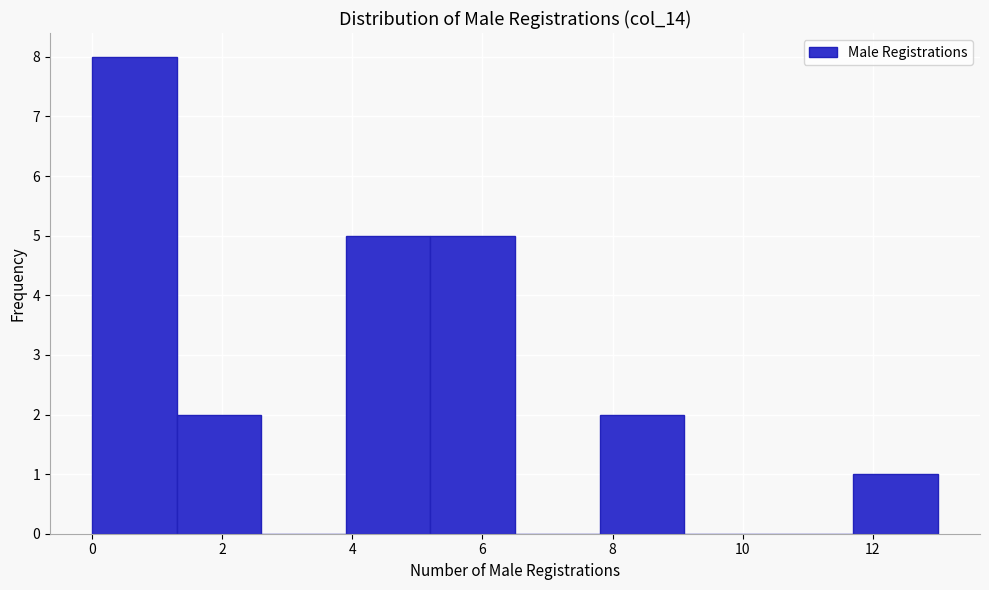

Over which range of the x-axis is the bar tallest?

0.0 to 1.3